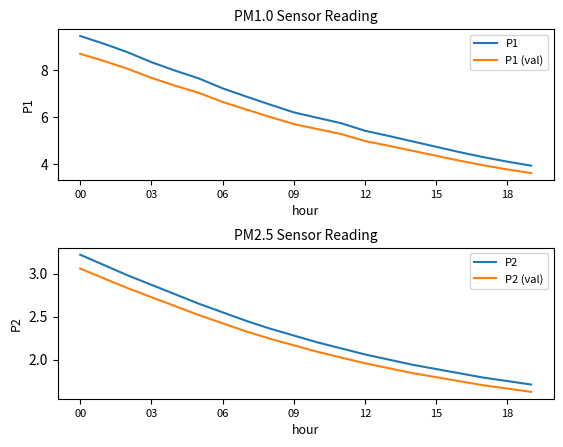

What is the label of the 15th point from the left?

14